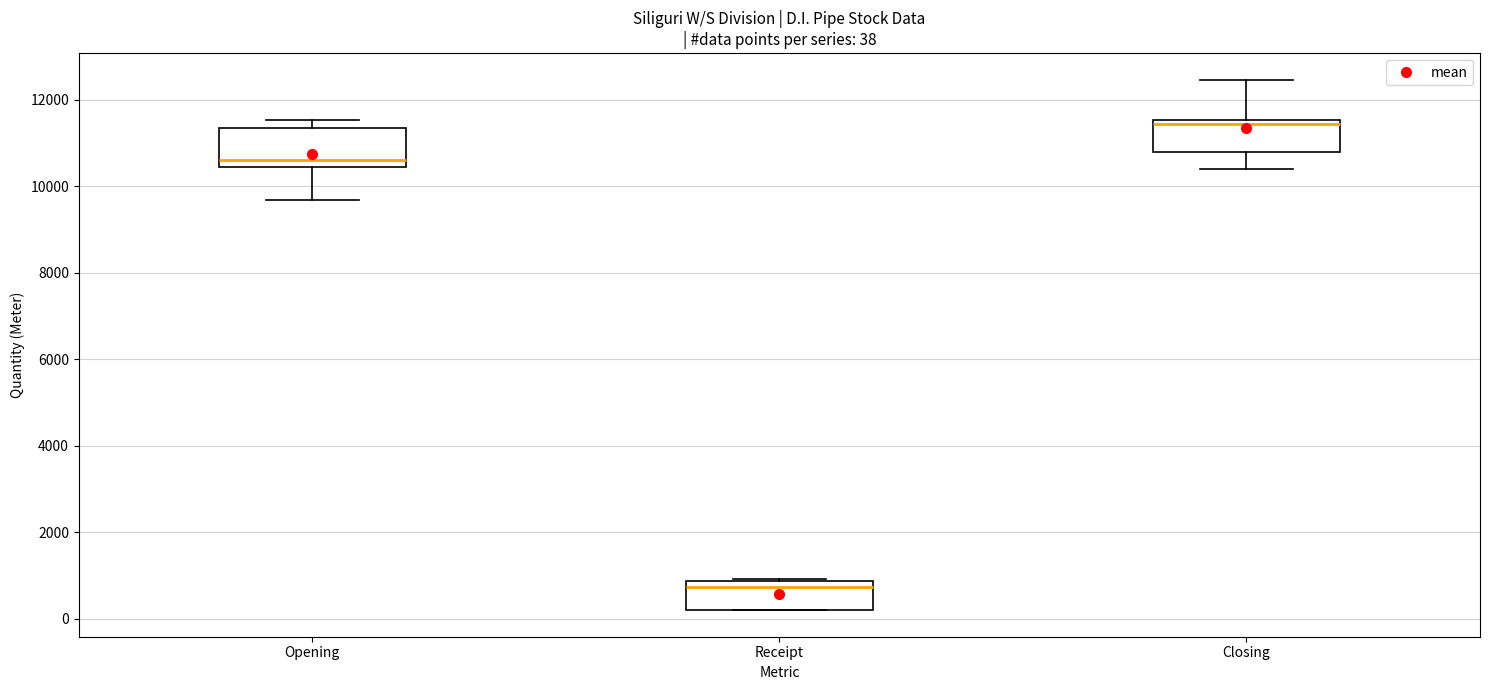

Which box's median line is the highest?

Closing